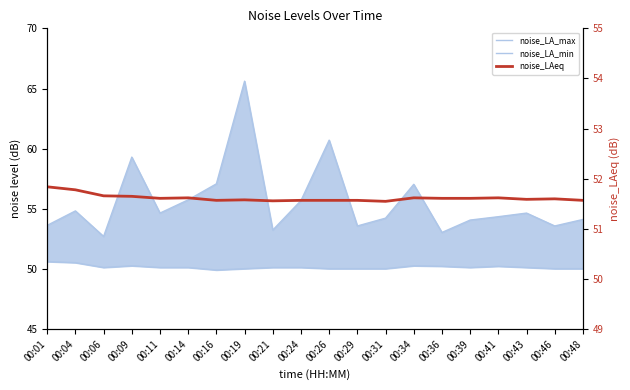

What is the difference between the maximum and second lowest values in the noise_LA_max series?

12.6